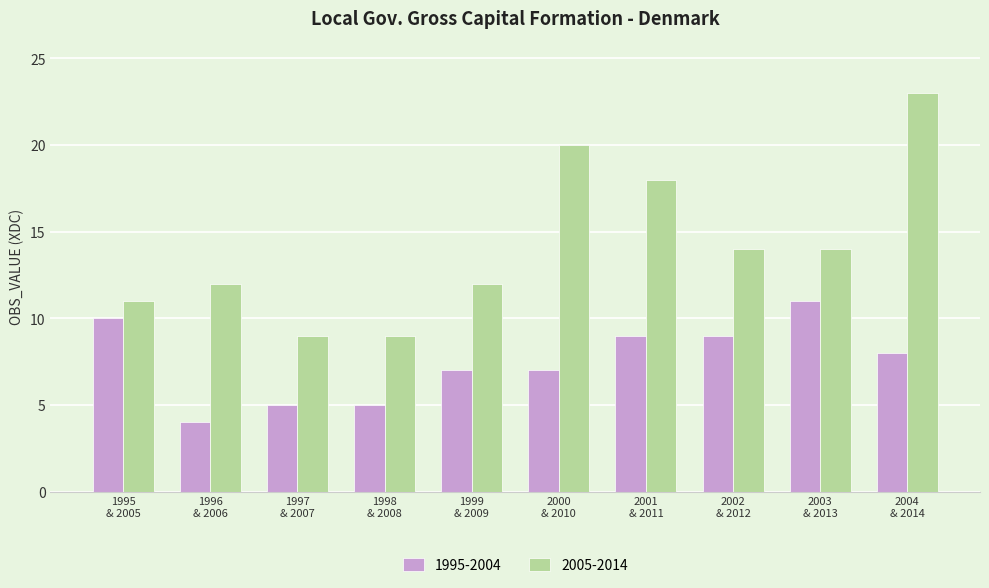

Which series has the largest range (max minus min)?

2005-2014